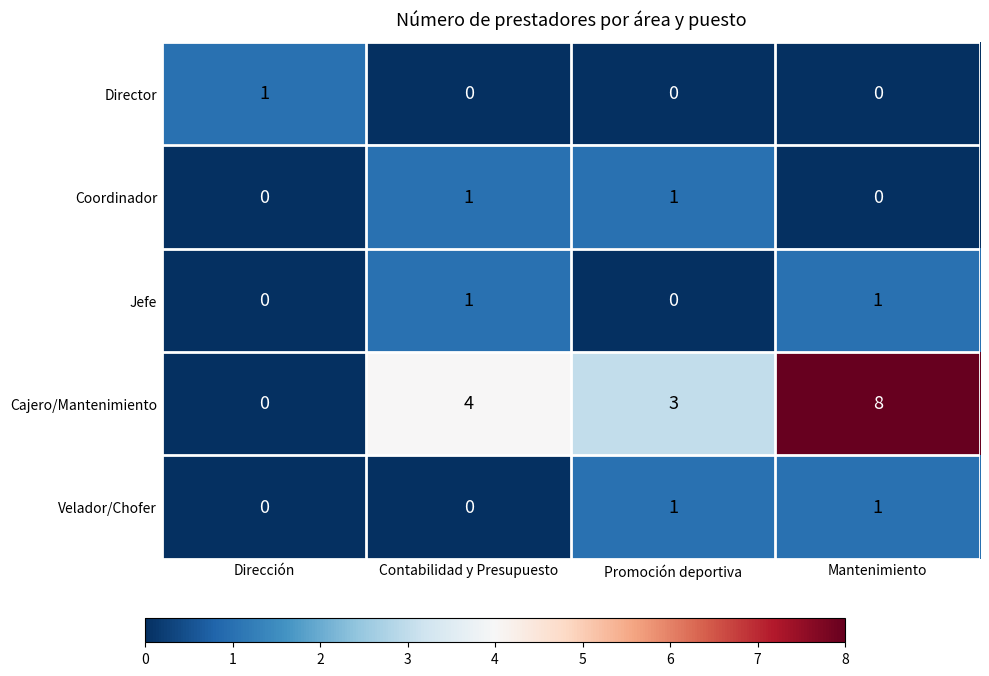

At how many categories does at least one series exceed 2?

3